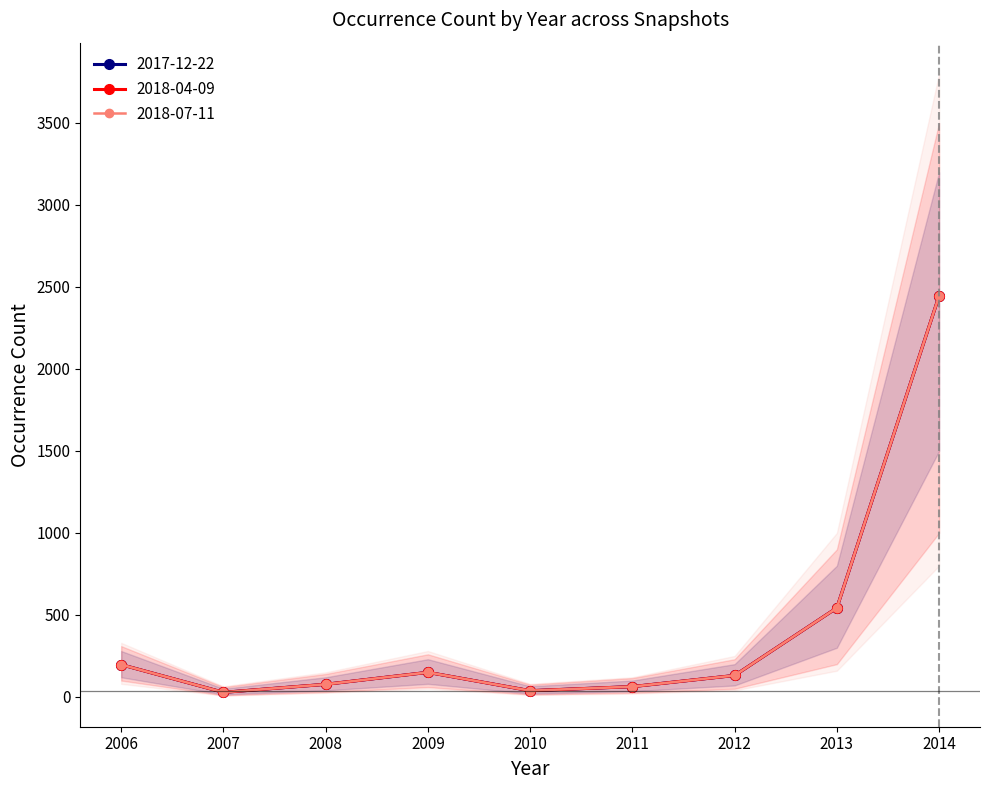

At which category does 2018-07-11 reach its first local peak?

2009